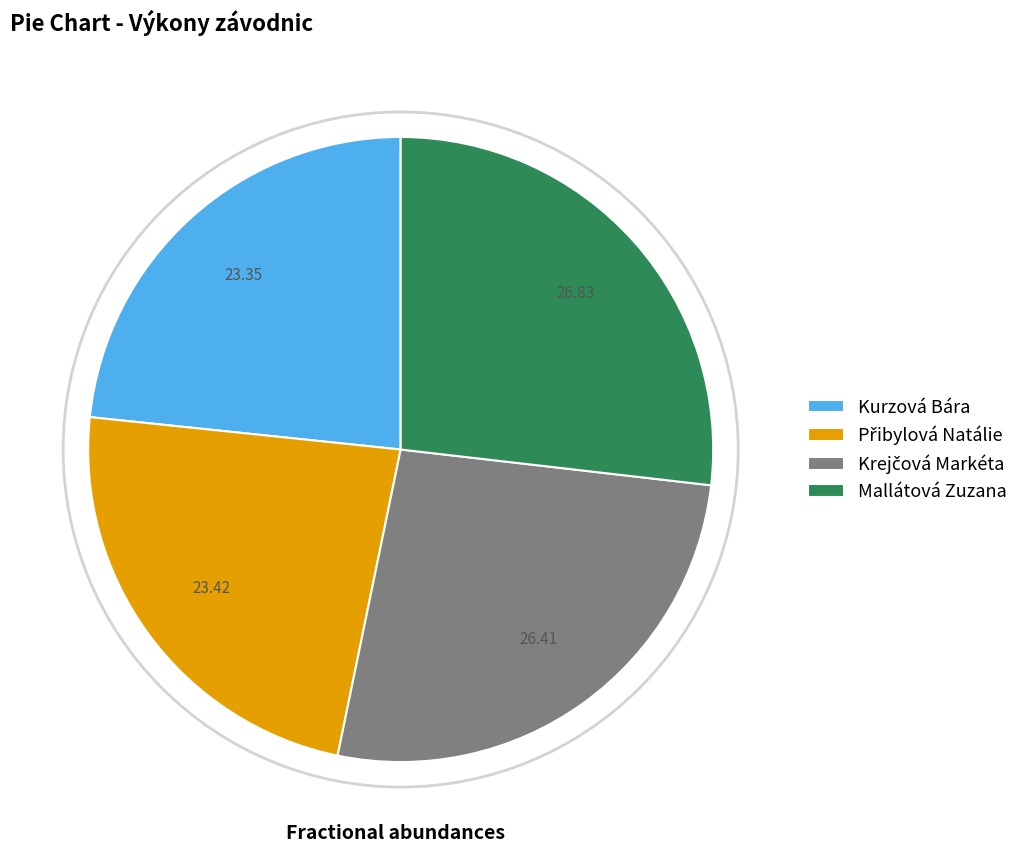

Is there any slice that represents more than half of the pie?

No